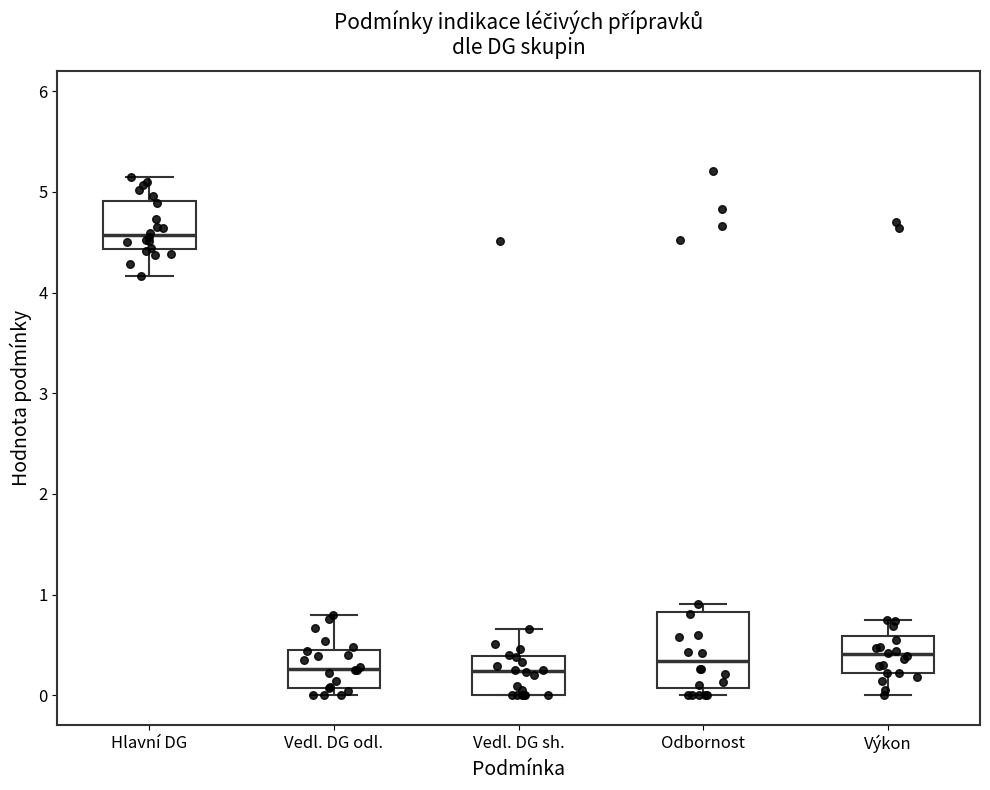

Where does the upper whisker of the box for Vedl. DG sh. end on the y-axis? The values are not printed on the chart, so give them approximately, as read against the axis.

0.7